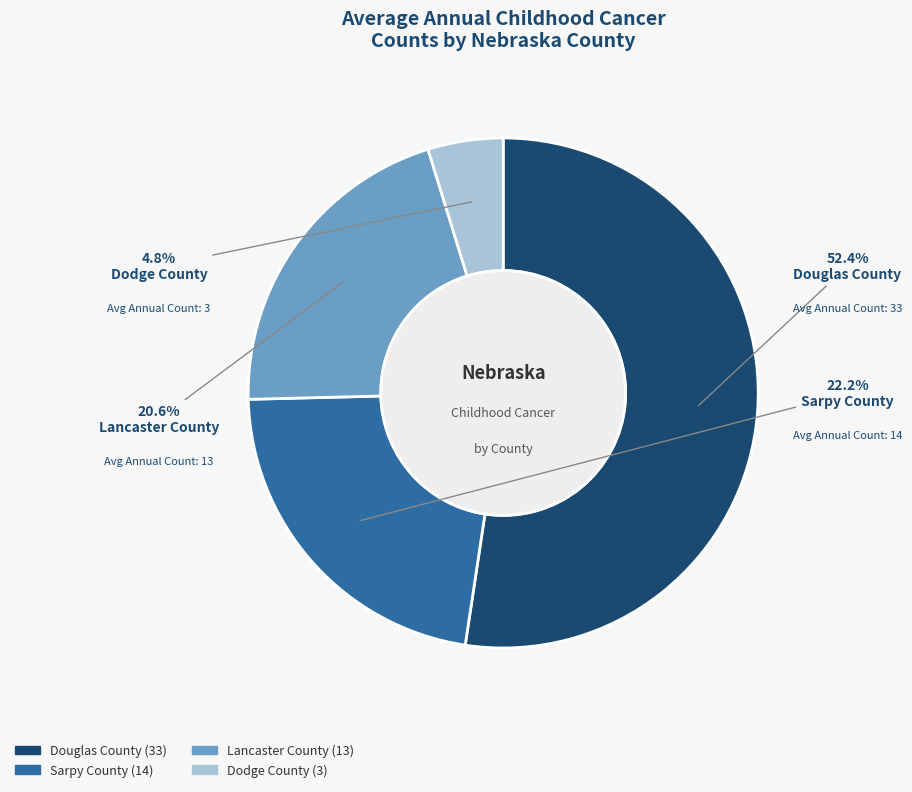

What is the largest slice in the pie chart?

Douglas County